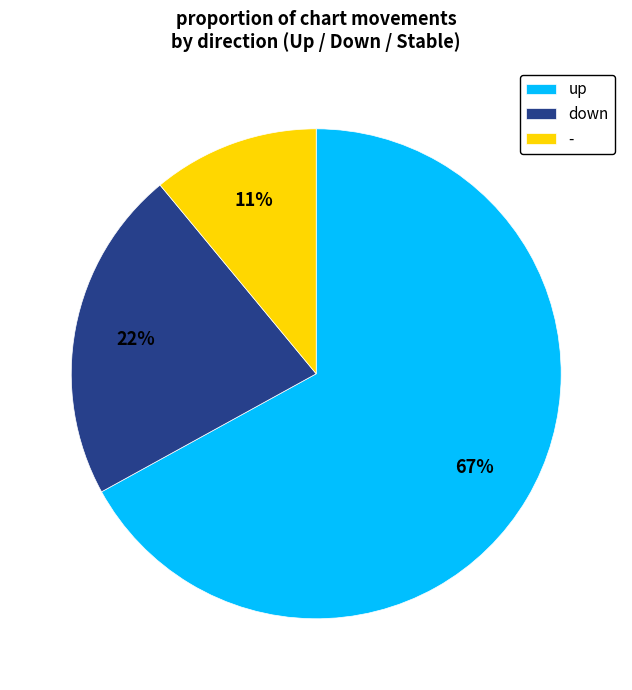

To the nearest percent, what portion does - represent?

11%